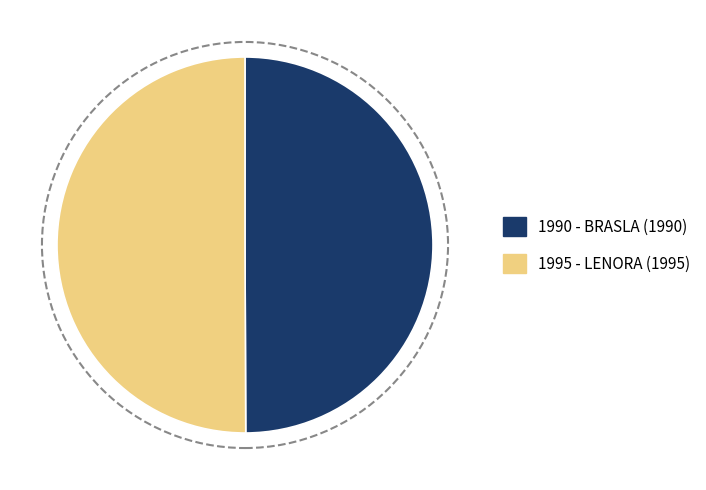

Which category has the biggest portion of the pie?

LENORA (1995)